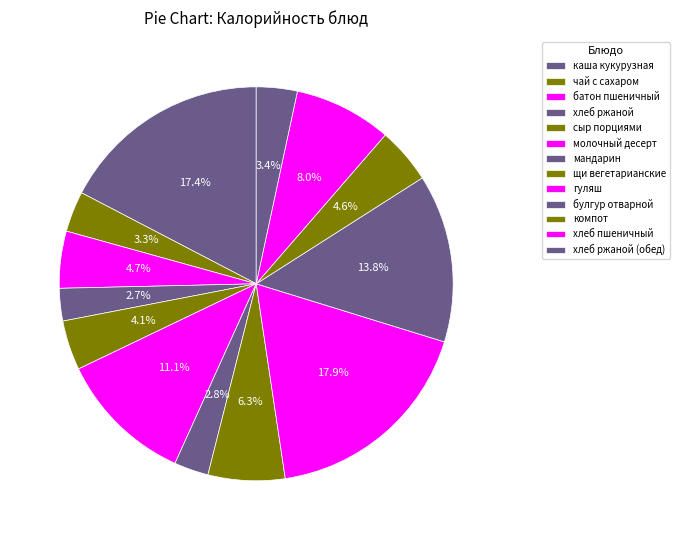

Is щи вегетарианские the majority of the pie?

No